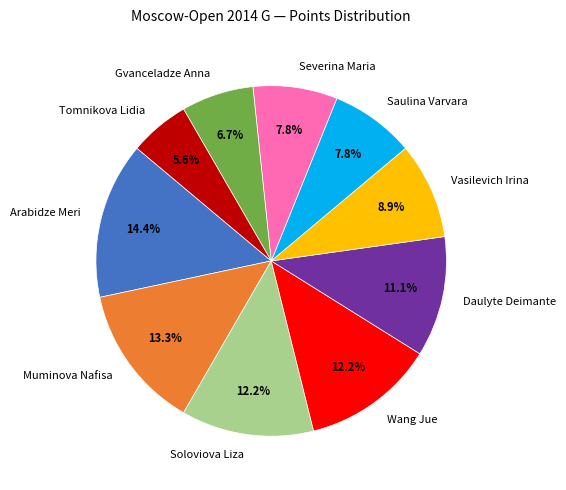

Between Tomnikova Lidia and Saulina Varvara, which is larger?

Saulina Varvara